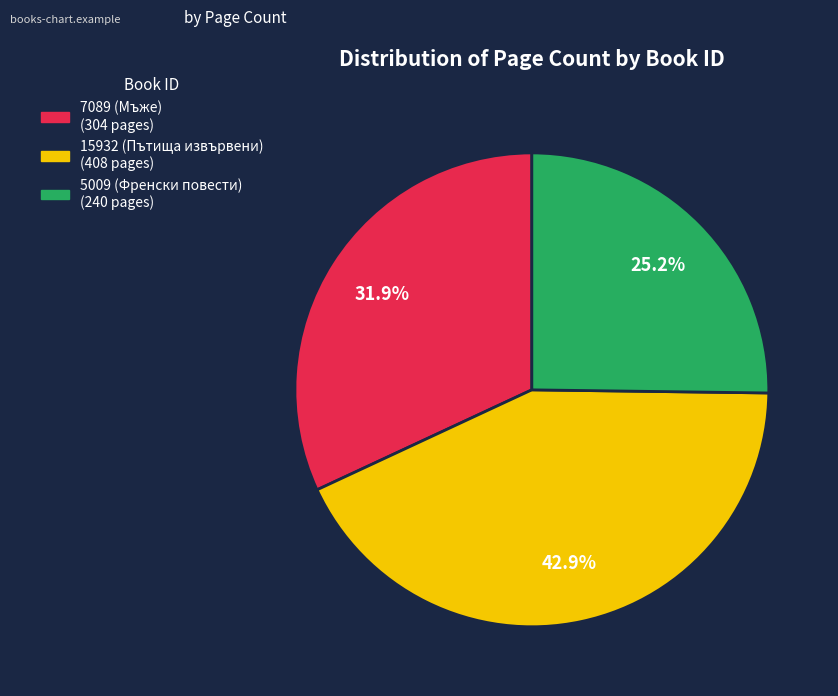

To the nearest percent, what is the difference between the 7089 (Мъже) and 5009 (Френски повести) slice percentages?

7%